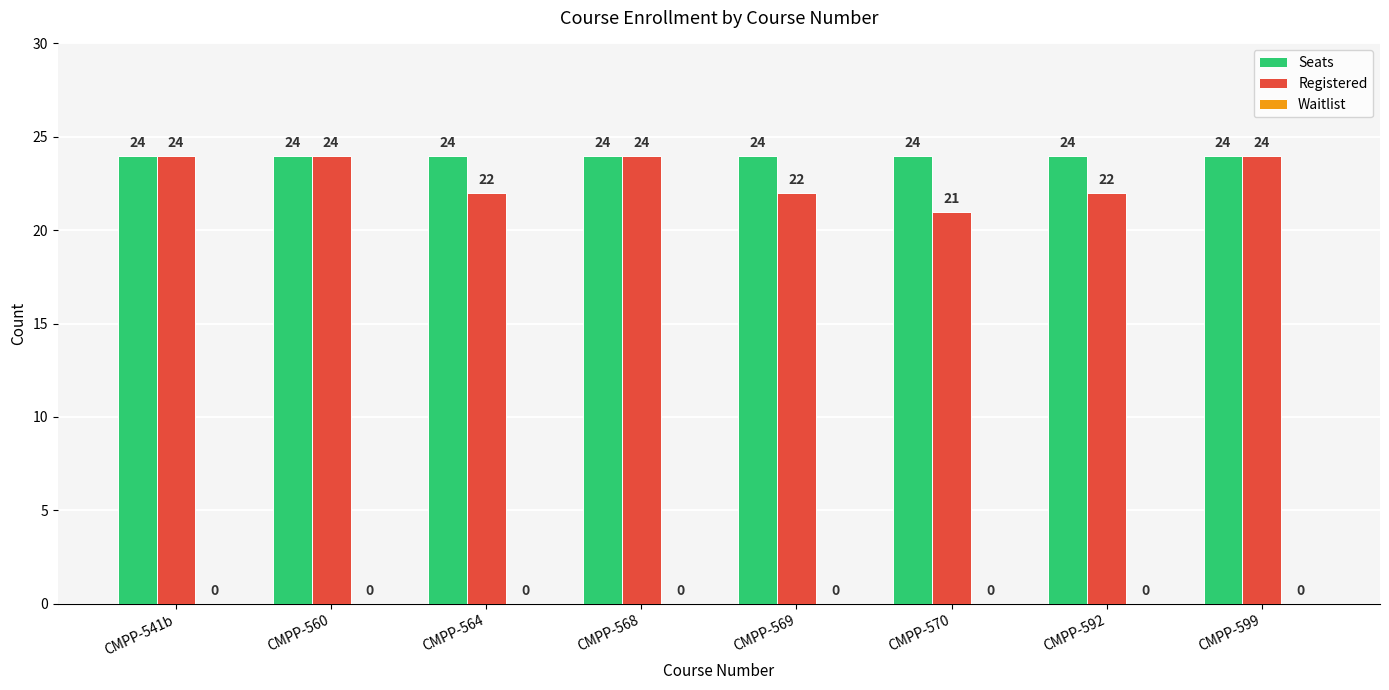

Which series has the largest total across all categories?

Seats